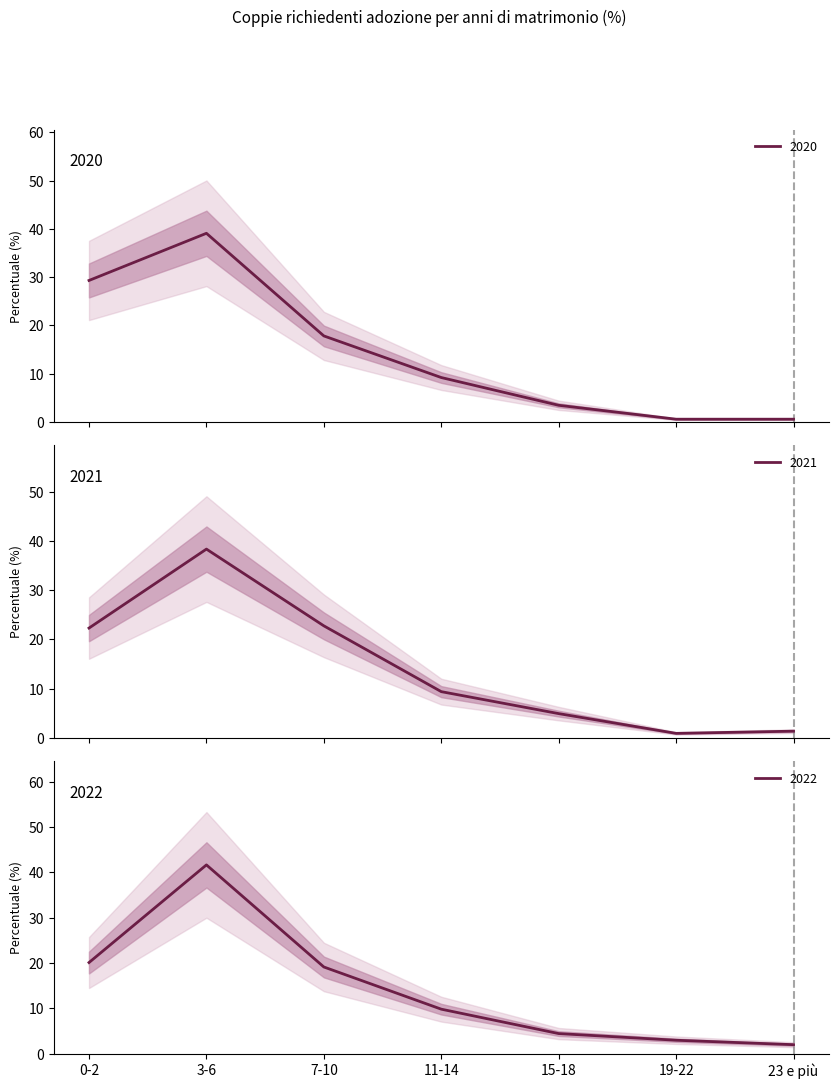

At which category is the sum across all series the highest?

3-6